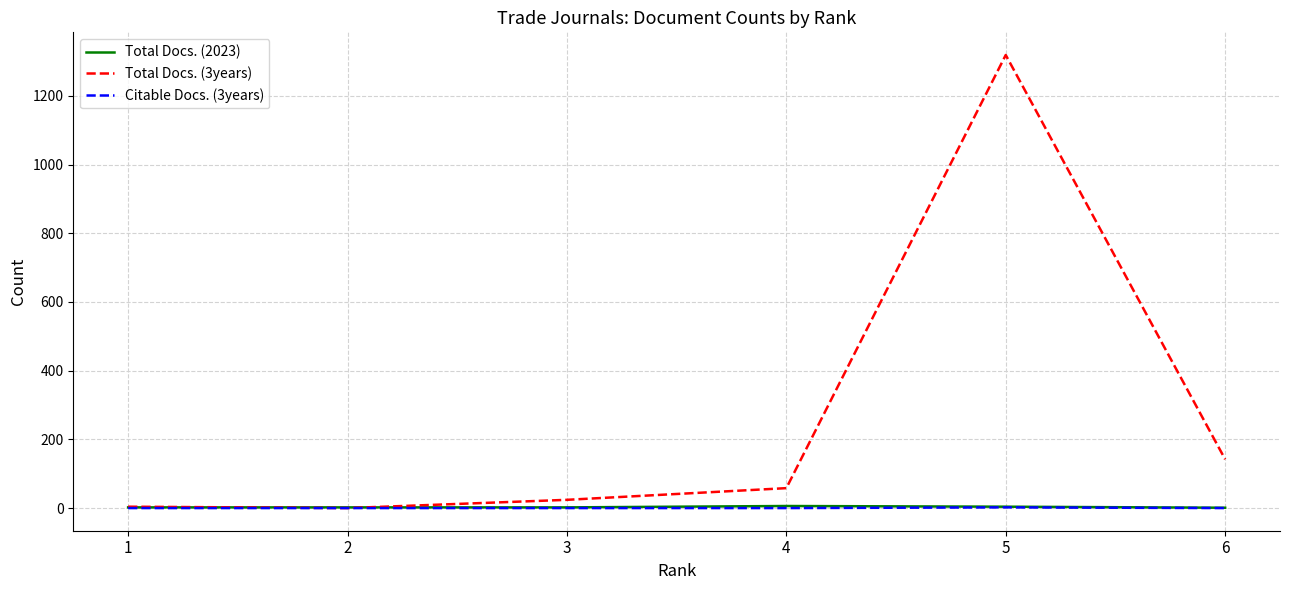

Which series has the widest spread of values?

Total Docs. (3years)